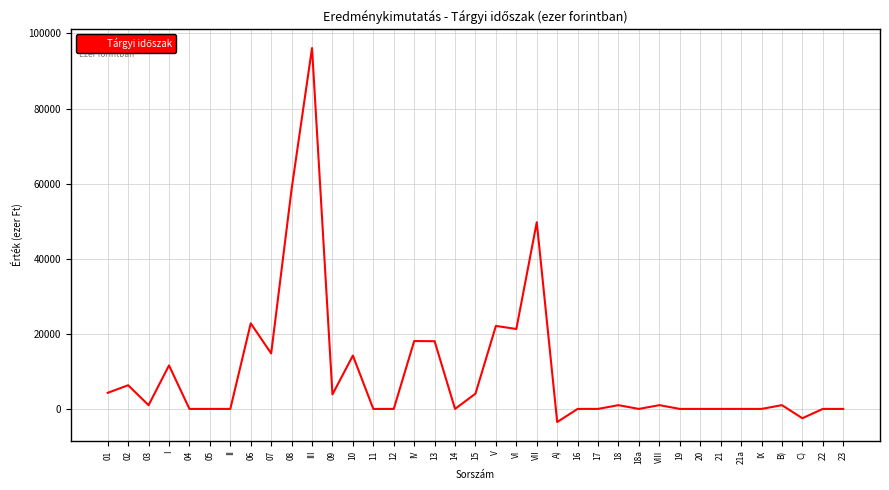

Where does the data first go above 1000?

01